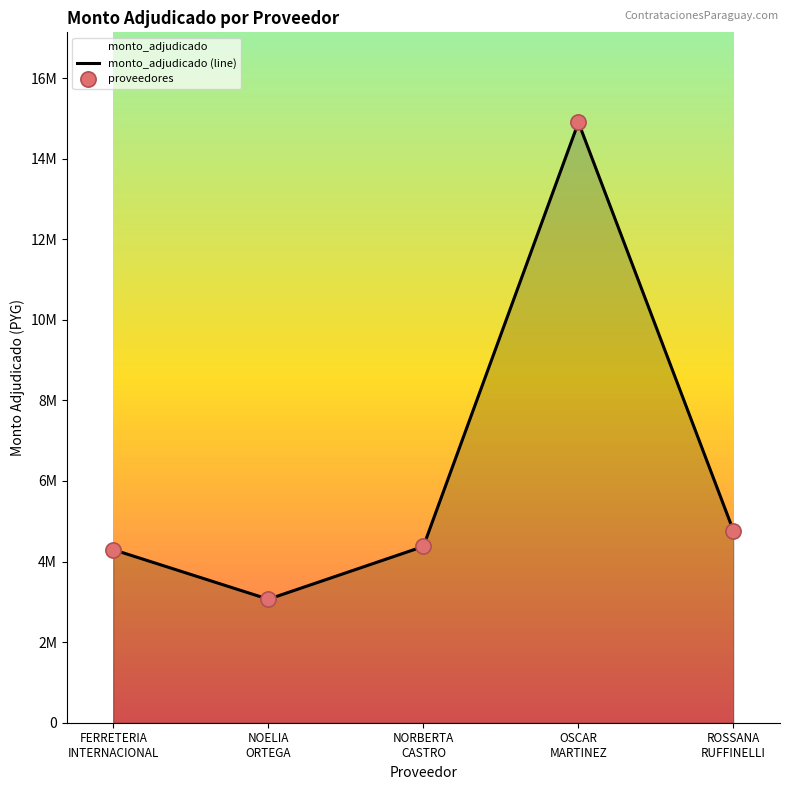

What is the total value across all series at NORBERTA
CASTRO?

8750000